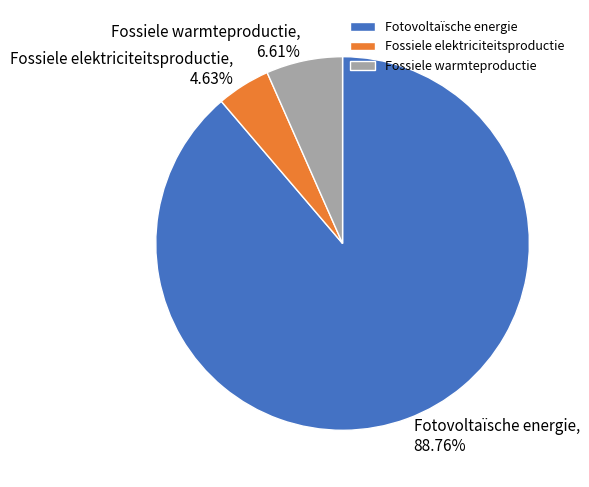

Which slice represents more than half of the pie?

Fotovoltaïsche energie